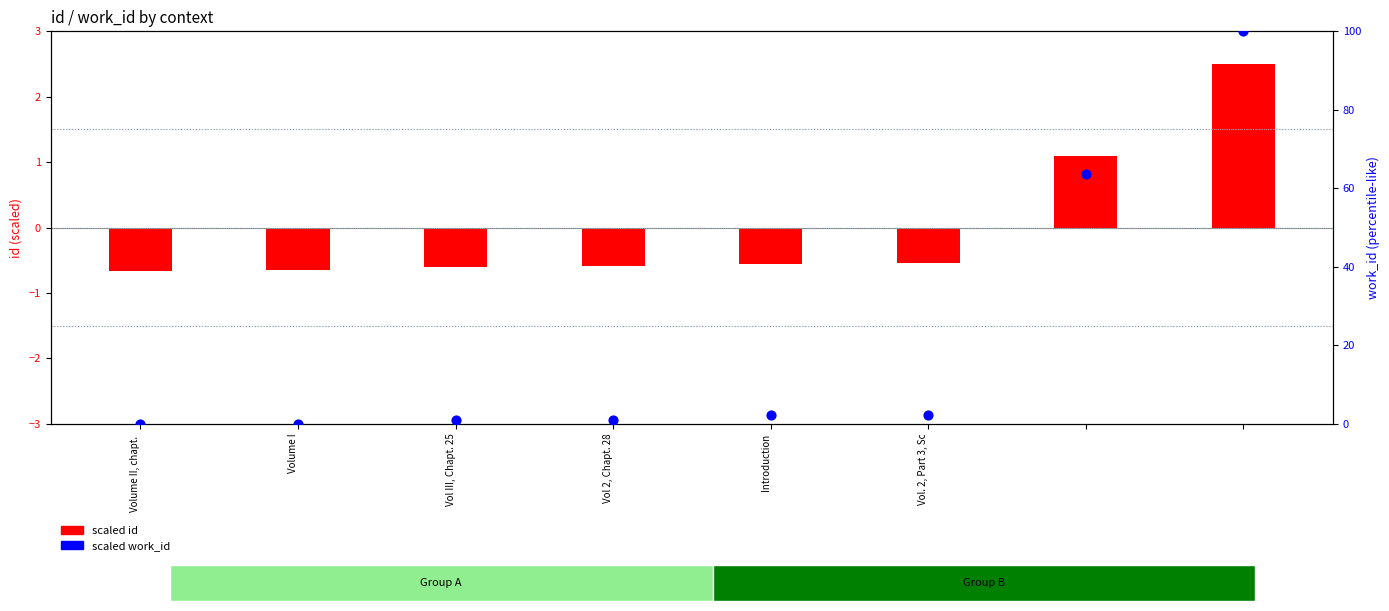

Which series contains the lowest Y value?

scaled id